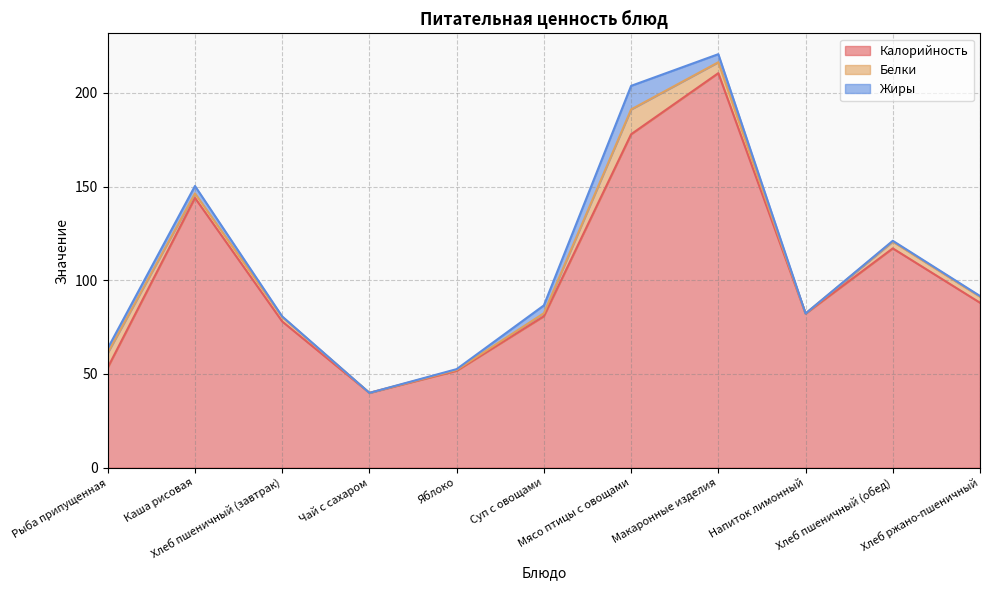

Rank the categories by Белки value from highest to lowest.

Мясо птицы с овощами, Рыба припущенная, Макаронные изделия, Хлеб пшеничный (обед), Хлеб ржано-пшеничный, Каша рисовая, Хлеб пшеничный (завтрак), Суп с овощами, Яблоко, Напиток лимонный, Чай с сахаром